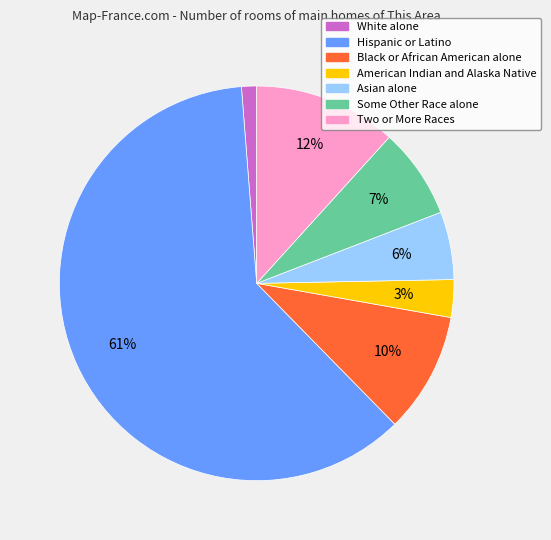

Rank the categories by value from highest to lowest.

Hispanic or Latino, Two or More Races, Black or African American alone, Some Other Race alone, Asian alone, American Indian and Alaska Native, White alone